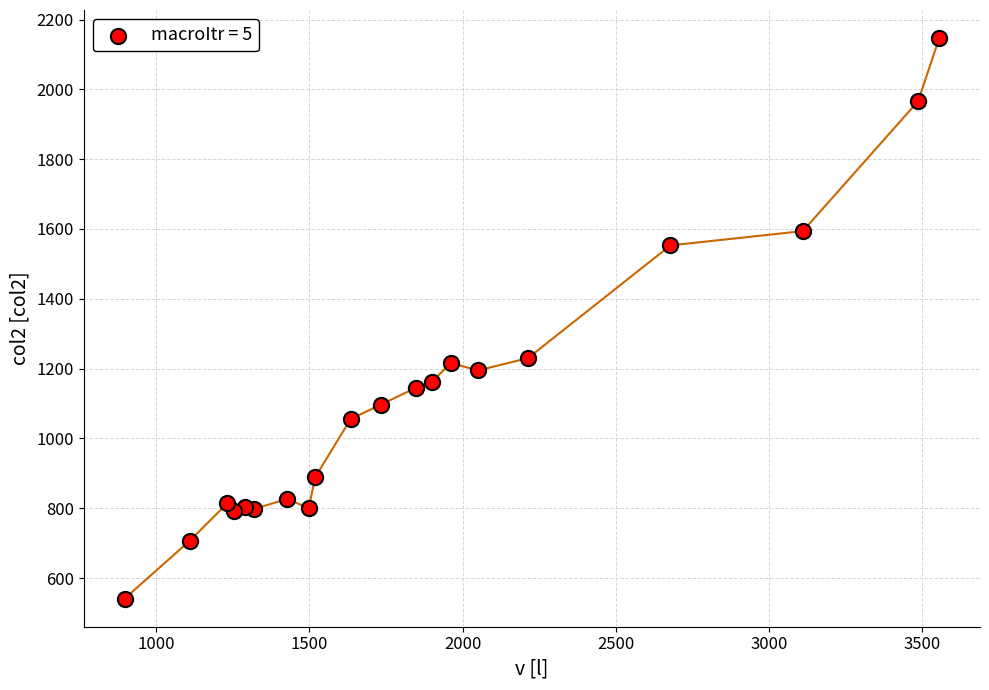

What is the range of X values (max minus min)?

2658